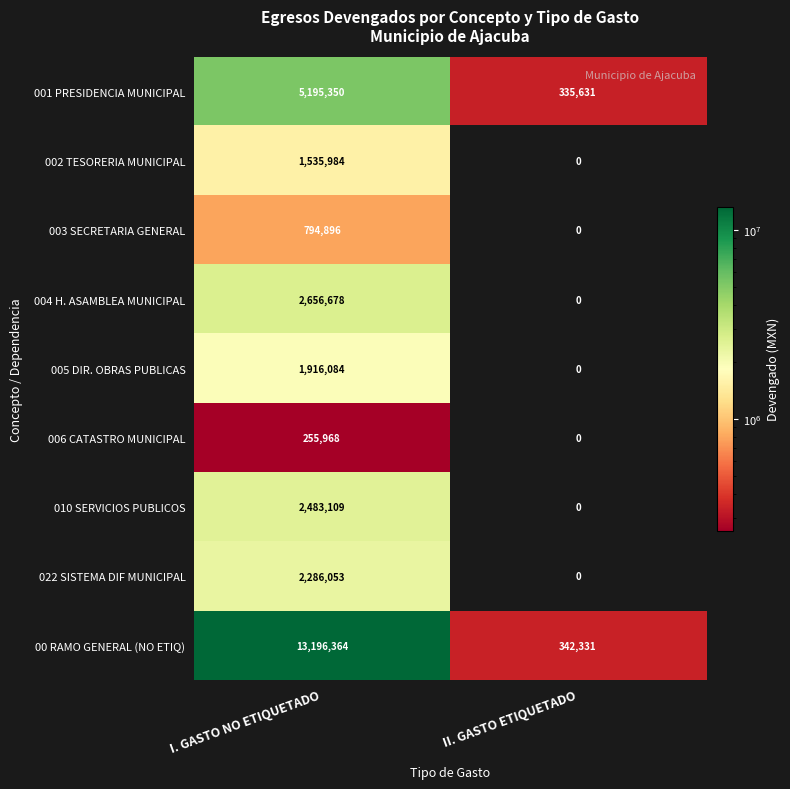

Which category has the lowest value across all series?

II. GASTO ETIQUETADO